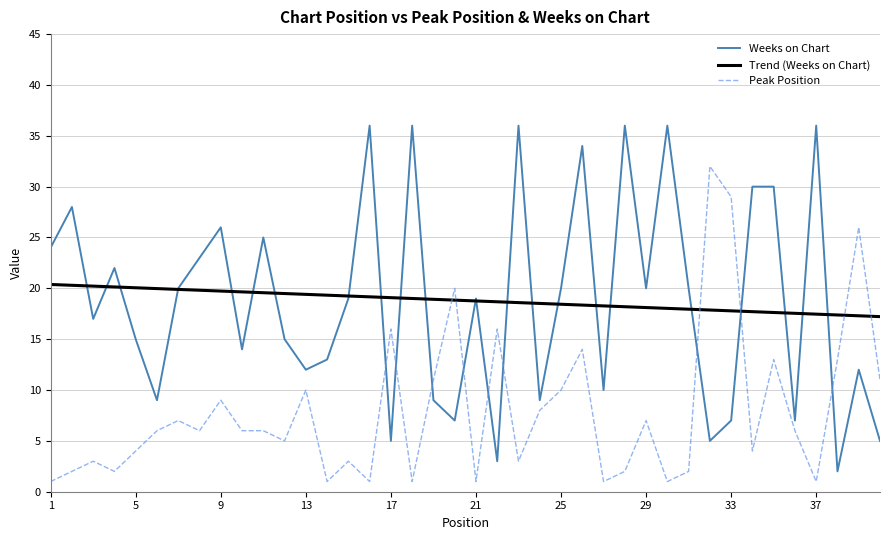

Does the chart display data point markers on the line(s)?

No